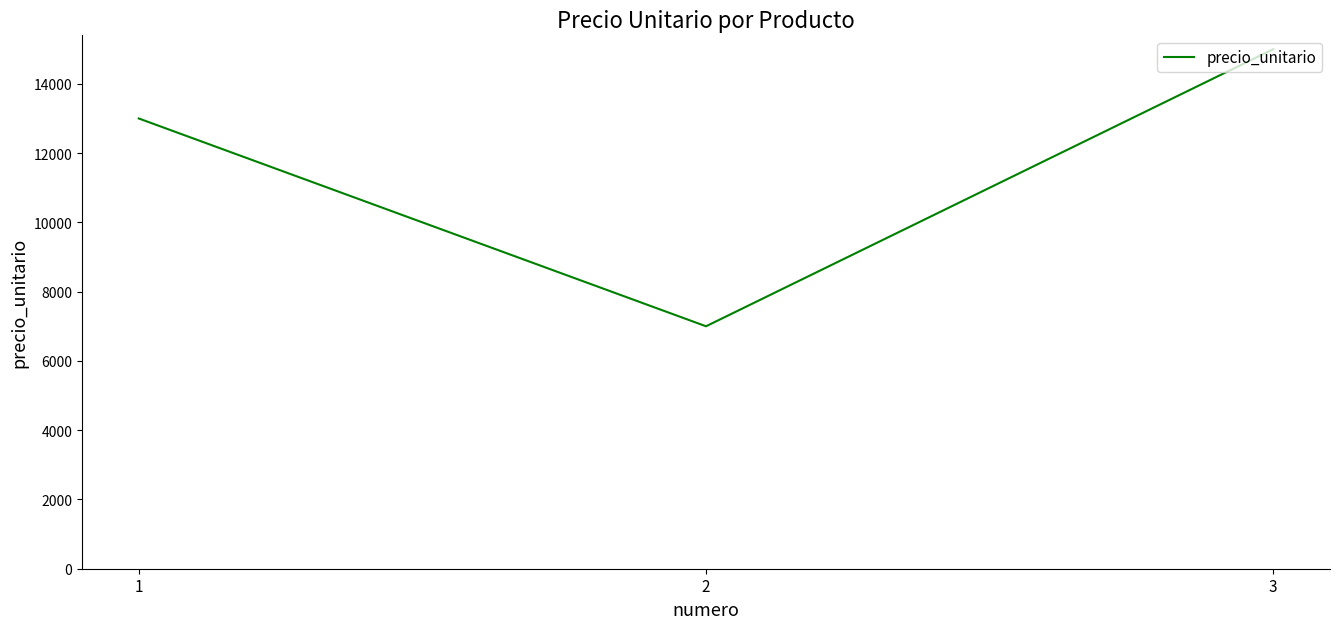

Is it true that the value at 3 is 15000?

True